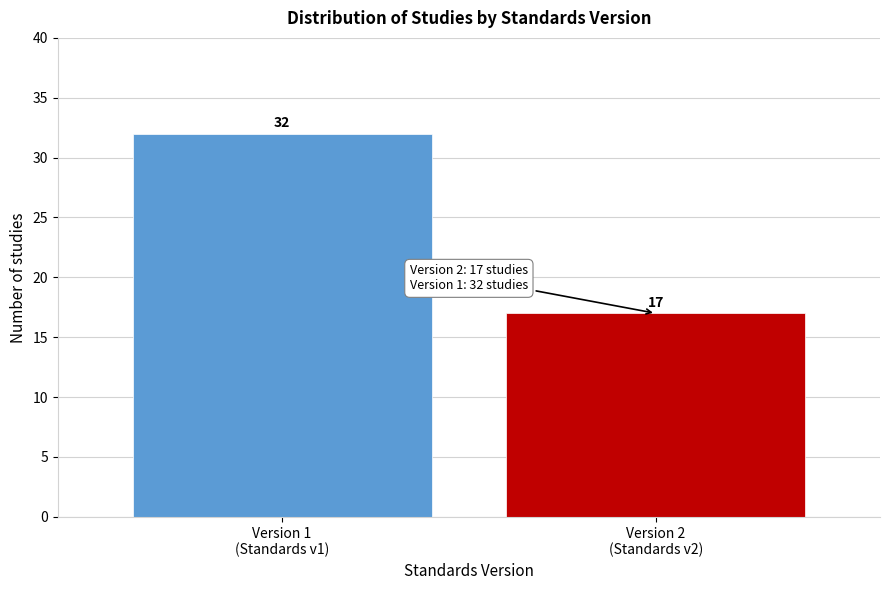

Reading left to right, what are all the values shown in this chart?

32	17